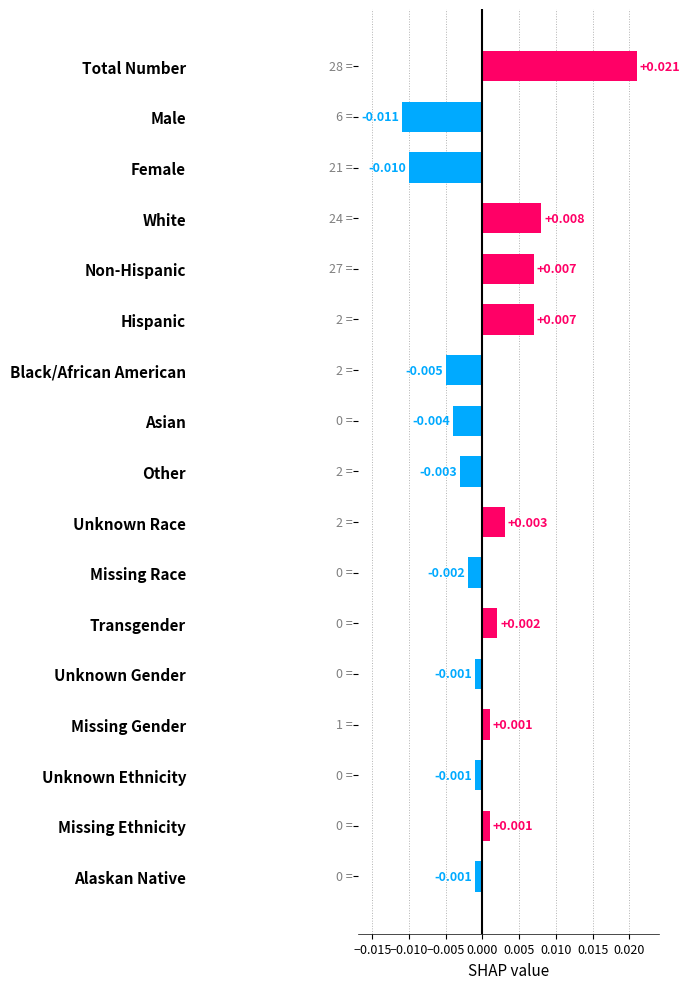

How many distinct data groups are displayed?

1